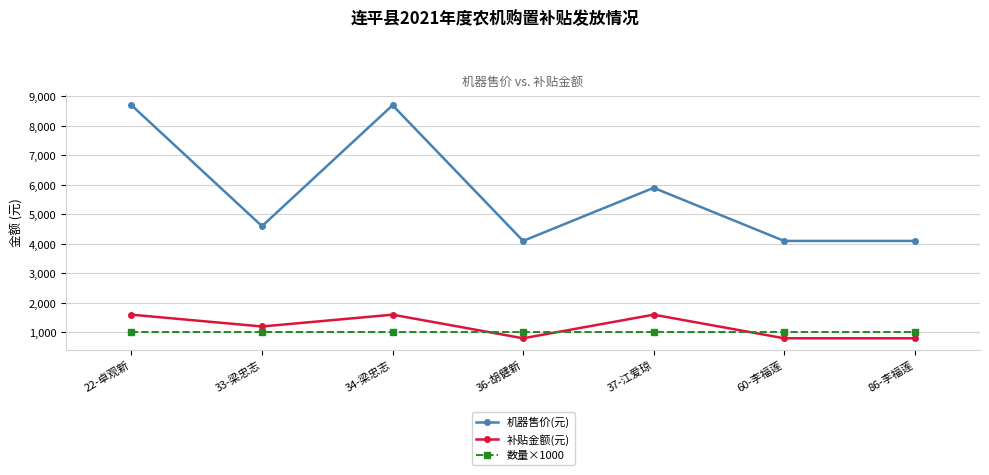

At which category does 机器售价(元) reach its first local peak?

34-梁忠志